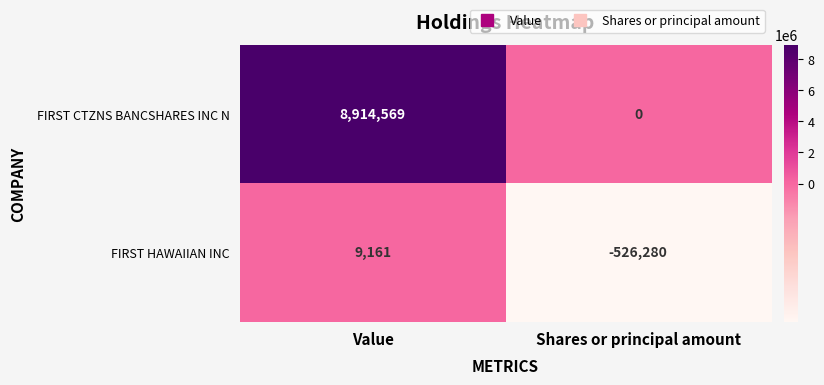

How many data points in FIRST HAWAIIAN INC are less than 9161?

1